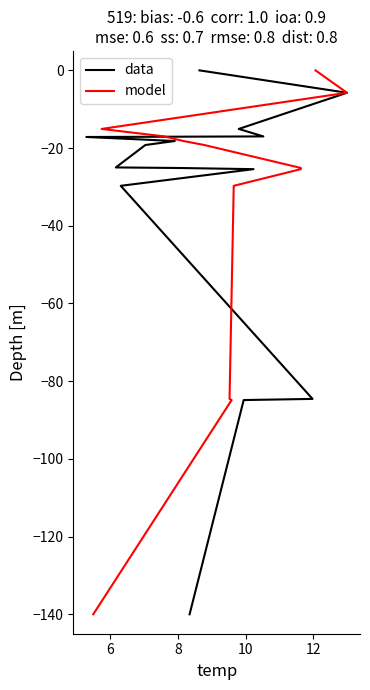

The value of data at 8 is -36.3. True or false?

False